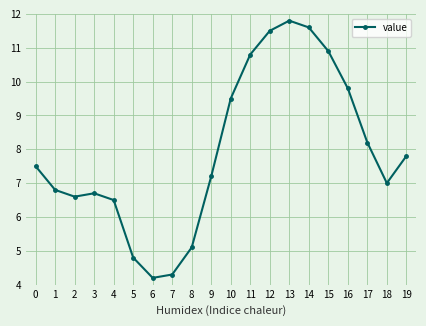

Rank the categories by value from lowest to highest.

6, 7, 5, 8, 4, 2, 3, 1, 18, 9, 0, 19, 17, 10, 16, 11, 15, 12, 14, 13